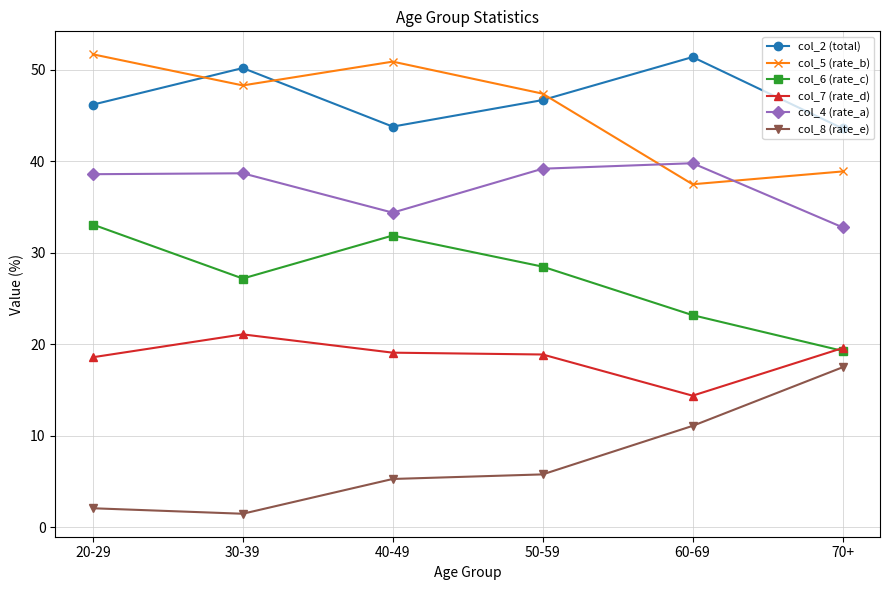

At 60-69, list the series in order from largest to smallest.

col_2 (total), col_4 (rate_a), col_5 (rate_b), col_6 (rate_c), col_7 (rate_d), col_8 (rate_e)